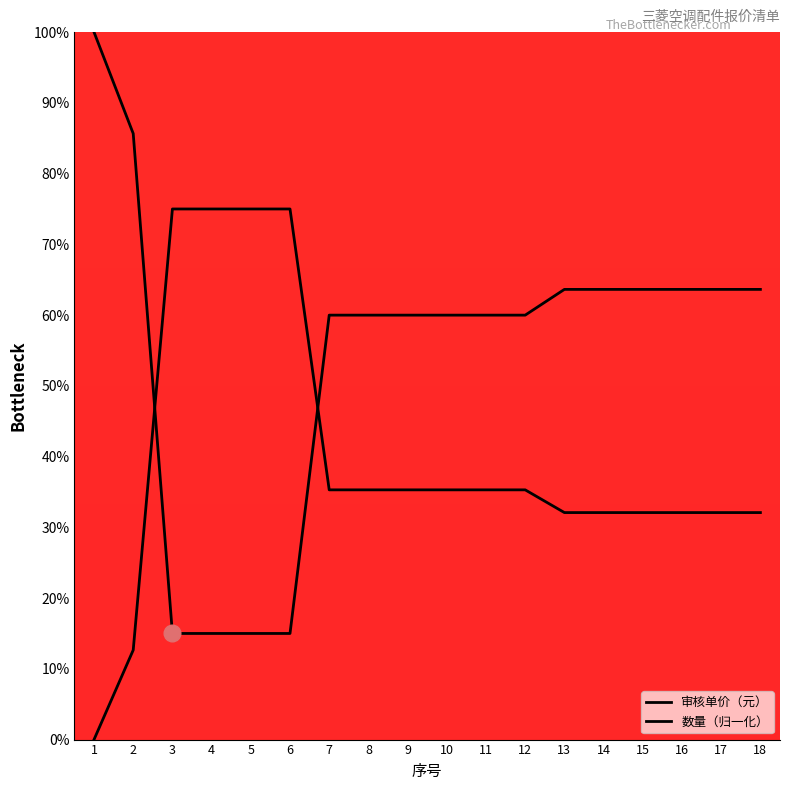

At which category is the sum across all series the highest?

1